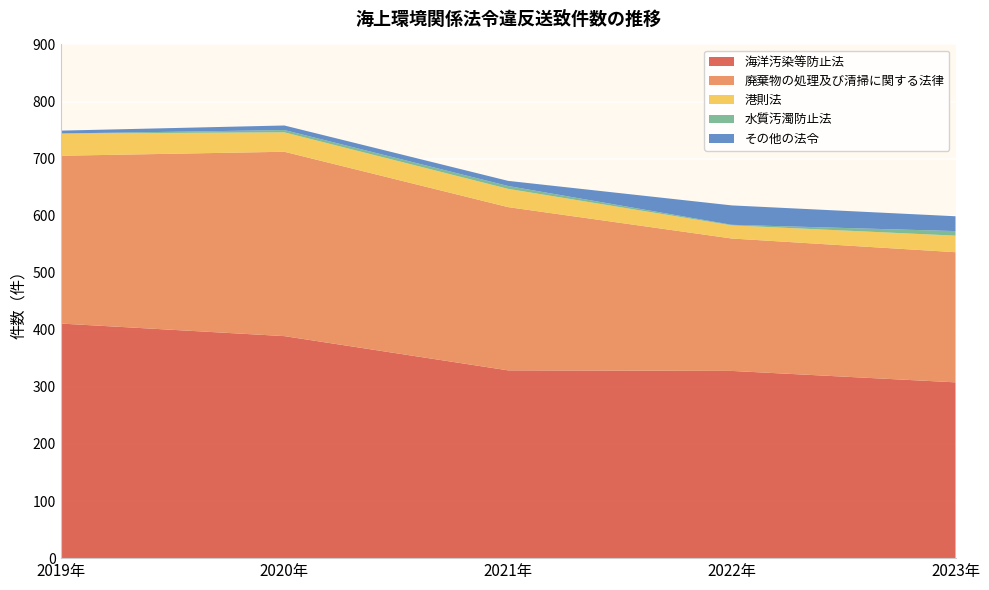

Reading left to right, list all the values displayed in this chart.

海洋汚染等防止法: 411	389	329	328	308
廃棄物の処理及び清掃に関する法律: 294	323	286	232	228
港則法: 39	34	32	23	29
水質汚濁防止法: 0	4	5	1	8
その他の法令: 5	8	9	34	26